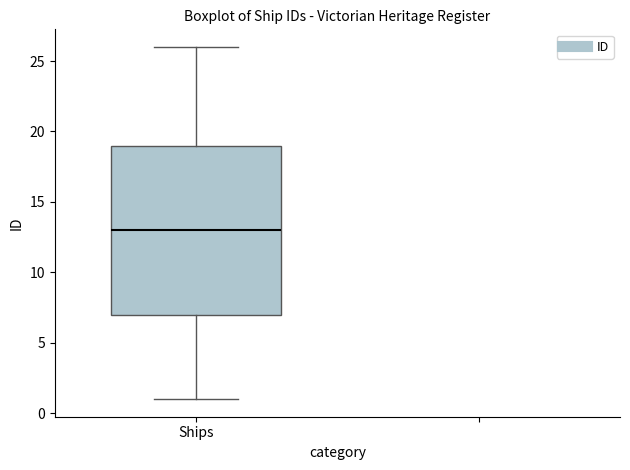

Where does the lower whisker of the box for Ships end on the y-axis? The values are not printed on the chart, so give them approximately, as read against the axis.

1